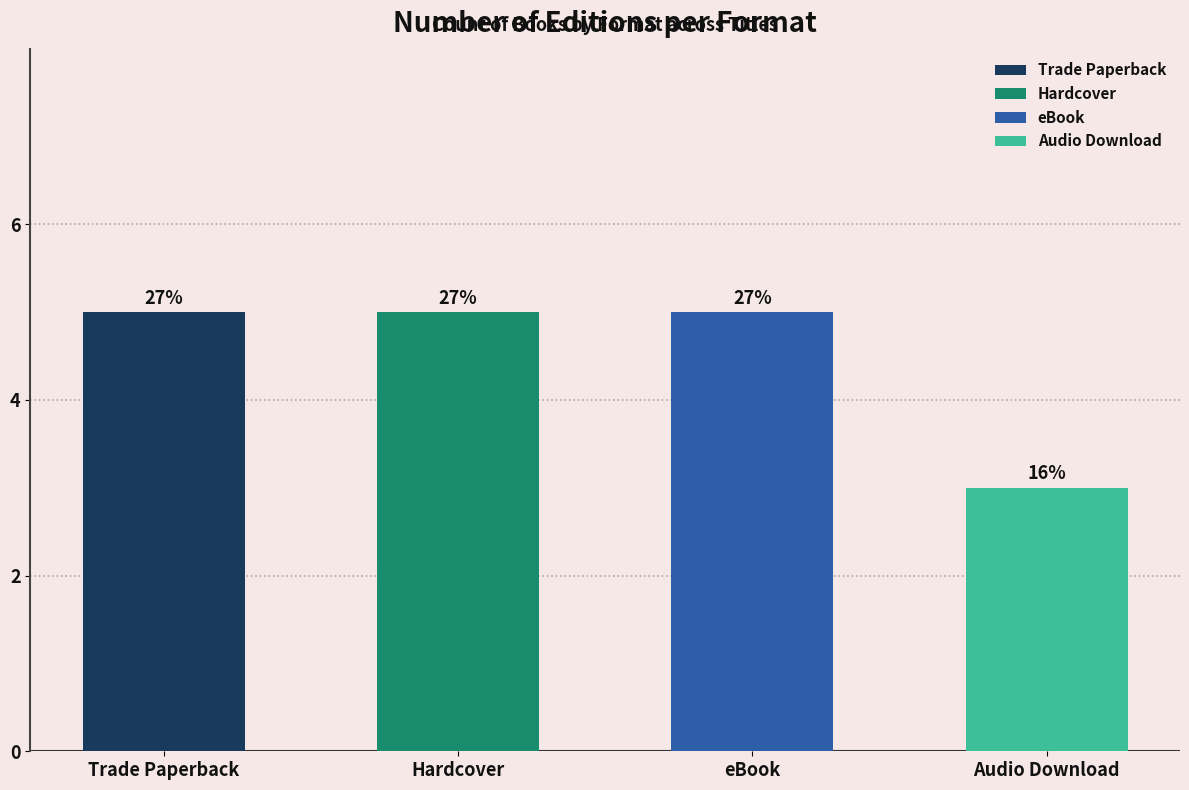

Which series has the largest range (max minus min)?

Audio Download